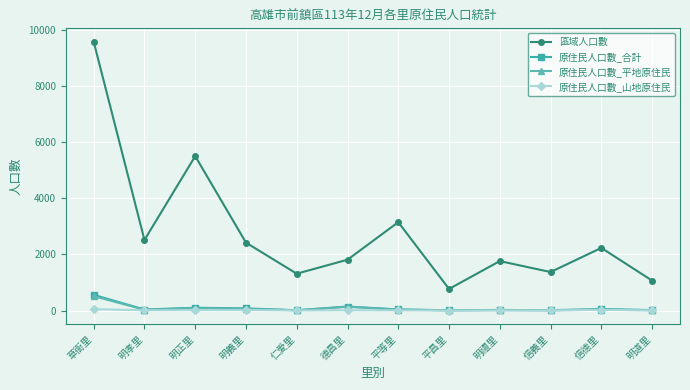

True or false: 原住民人口數_平地原住民 and 區域人口數 intersect in this chart.

False